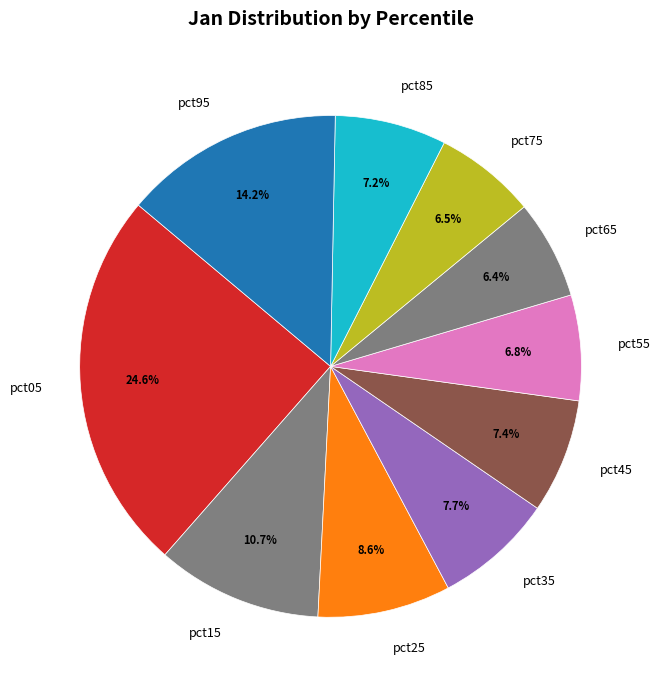

How many slices are in this pie chart?

10